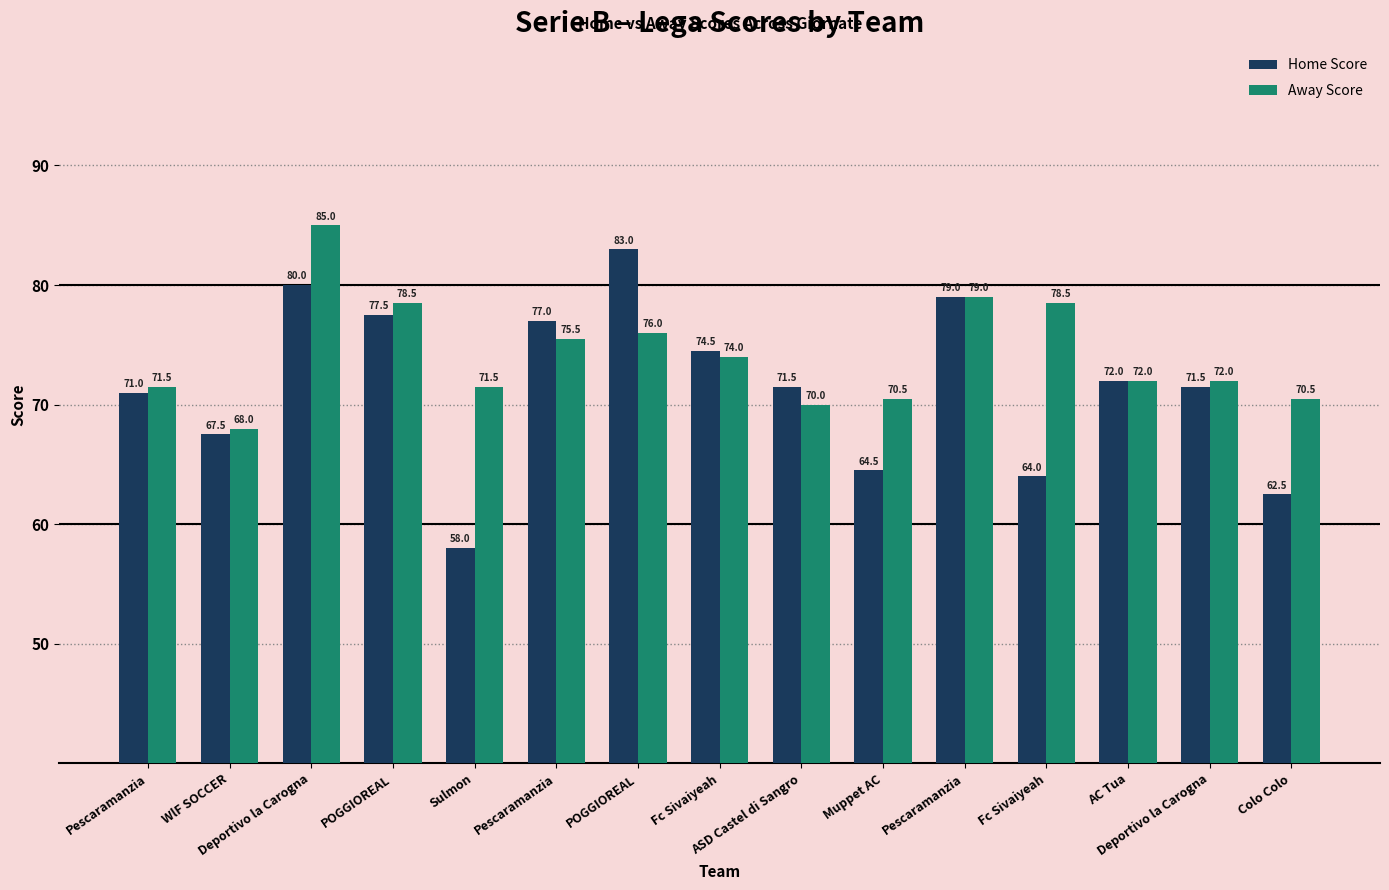

Which category has the lowest value across all series?

Sulmon